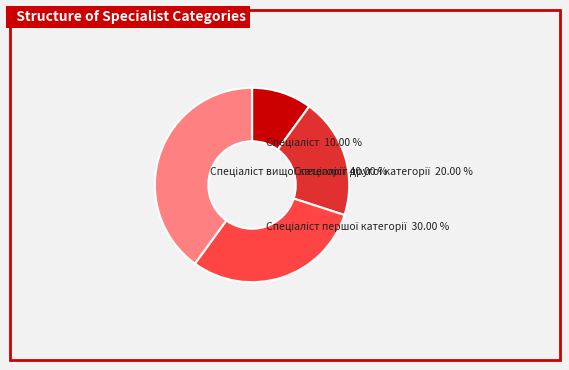

Is there a majority slice in this chart?

No